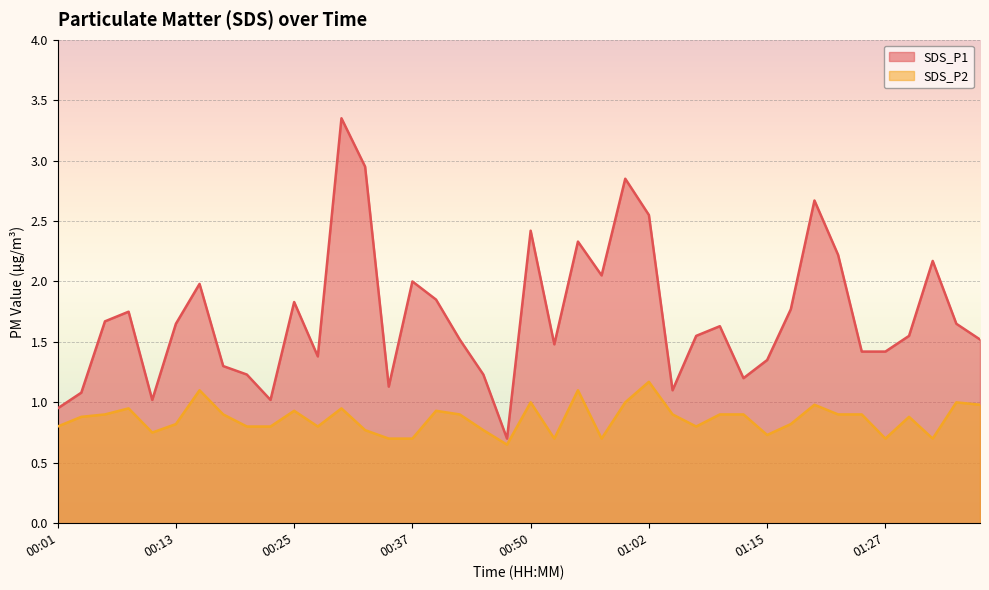

How many categories are shown in the chart?

40